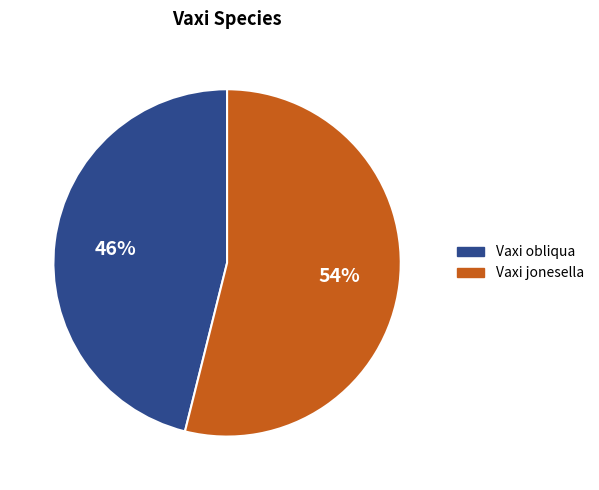

Which category has the biggest portion of the pie?

Vaxi jonesella